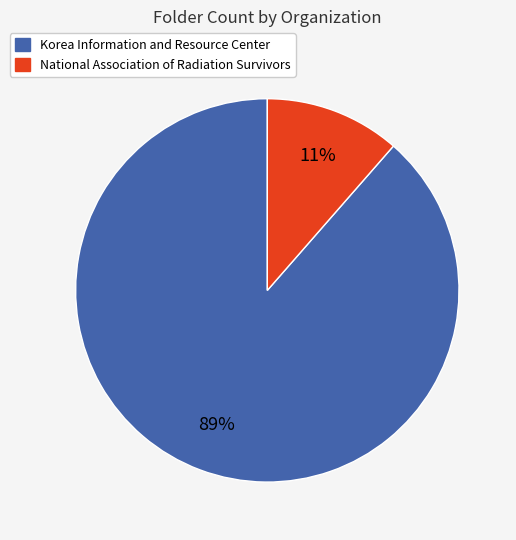

To the nearest percent, what is the average slice percentage?

50%